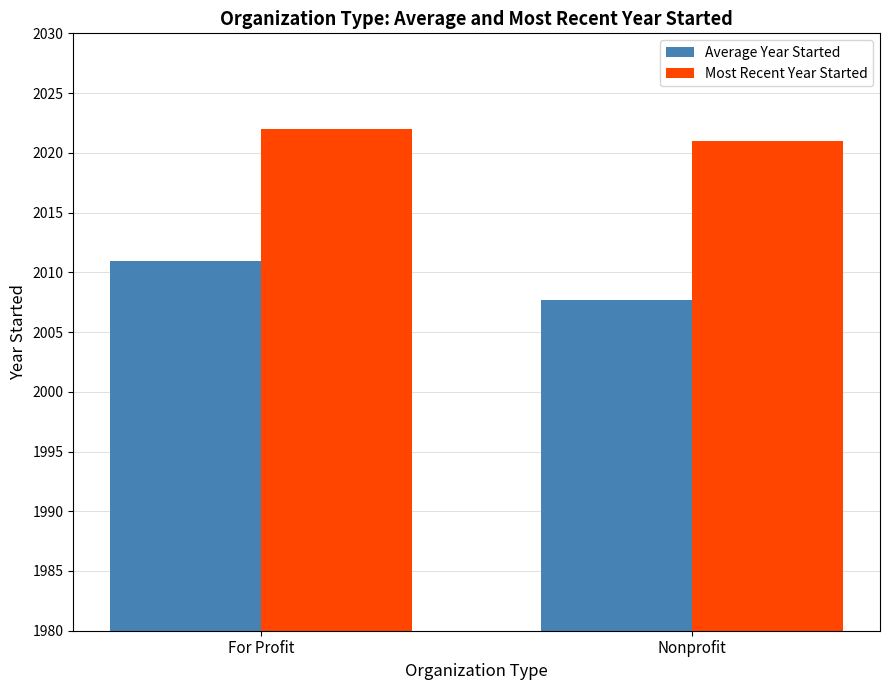

Reading right to left, what are all the values shown in this chart?

Average Year Started: Nonprofit=2007.7	For Profit=2010.9
Most Recent Year Started: Nonprofit=2021.0	For Profit=2022.0